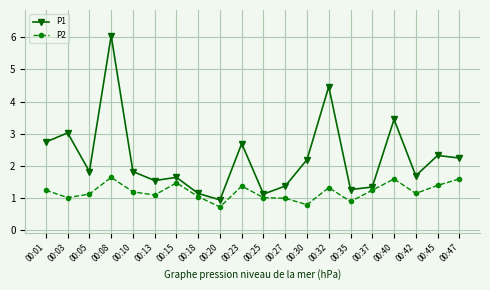

Rank the series by their maximum value, from lowest to highest.

P2, P1